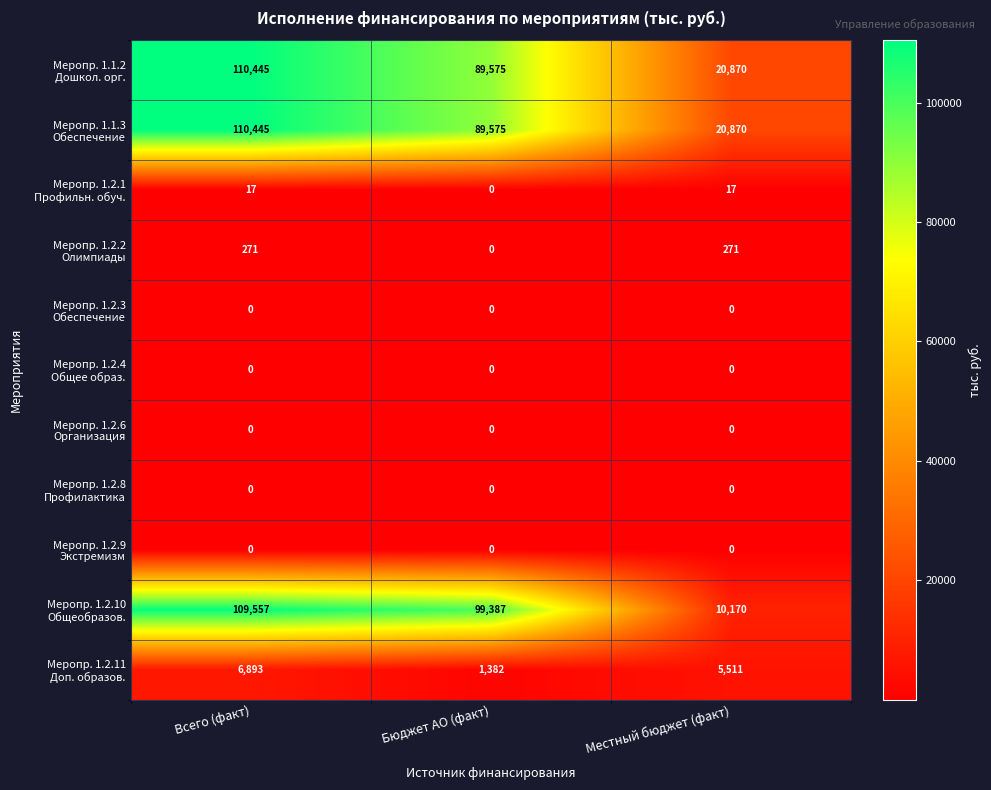

What is the greatest value displayed?

110445